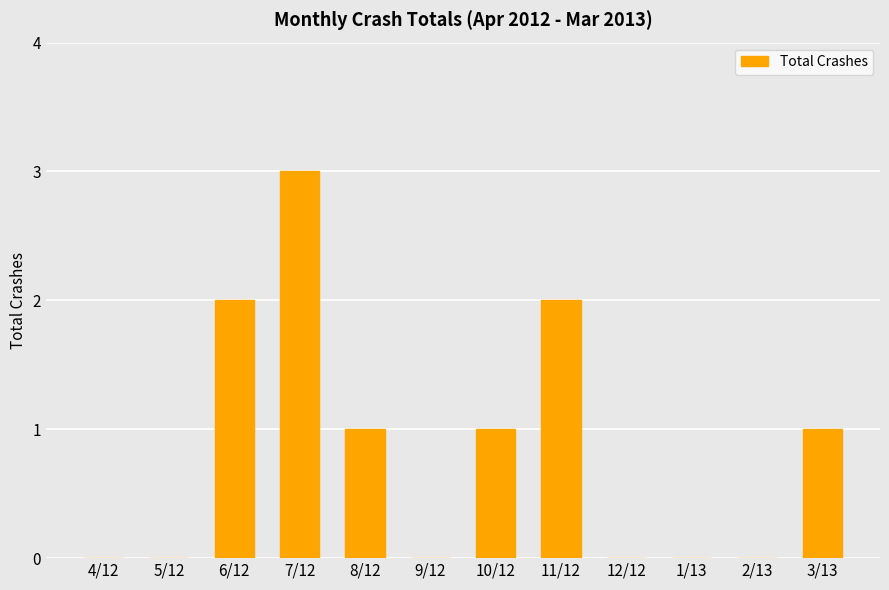

Reading left to right, list all the values displayed in this chart.

4/12=0	5/12=0	6/12=2	7/12=3	8/12=1	9/12=0	10/12=1	11/12=2	12/12=0	1/13=0	2/13=0	3/13=1